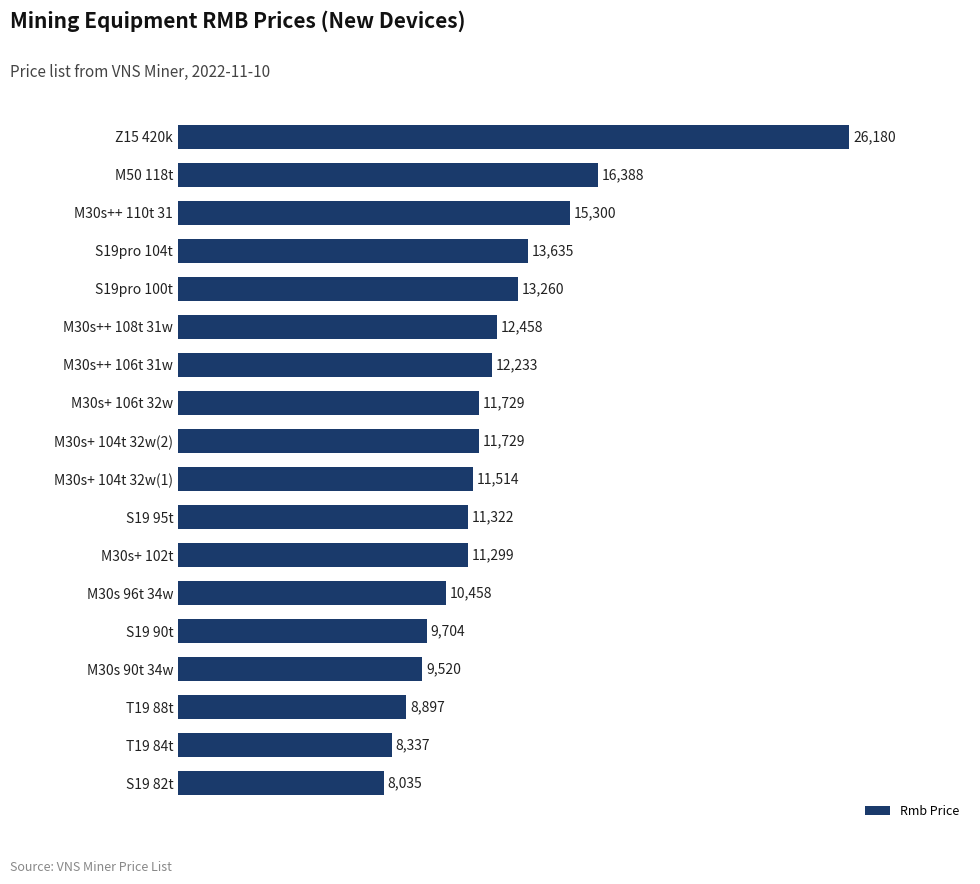

At which label is the value closest to 17107?

M50 118t